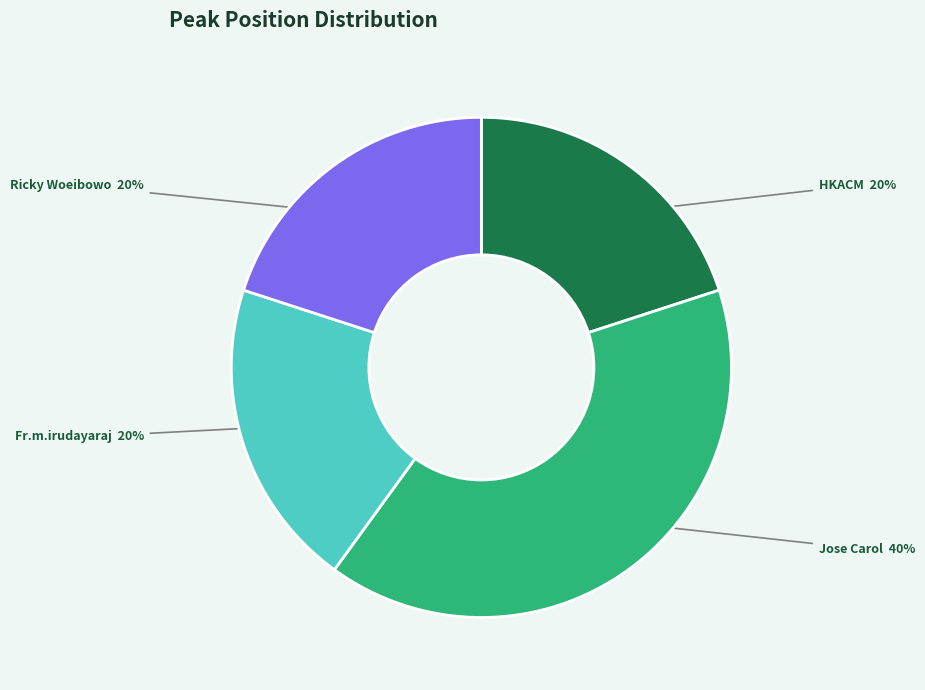

Is there a majority slice in this chart?

No